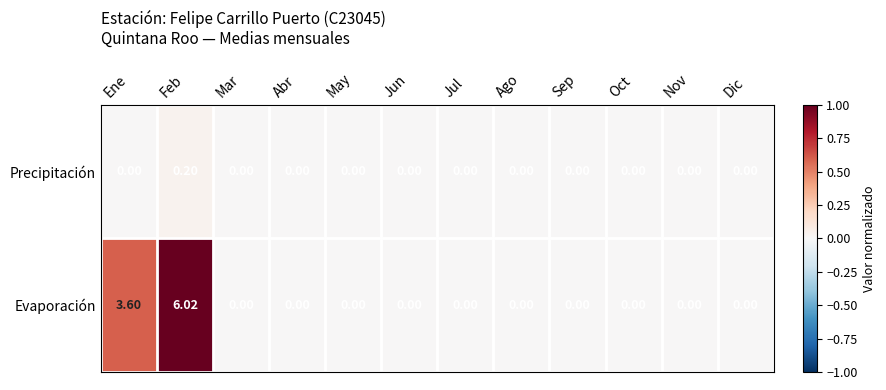

Rank the series by their average value, from lowest to highest.

Precipitación, Evaporación